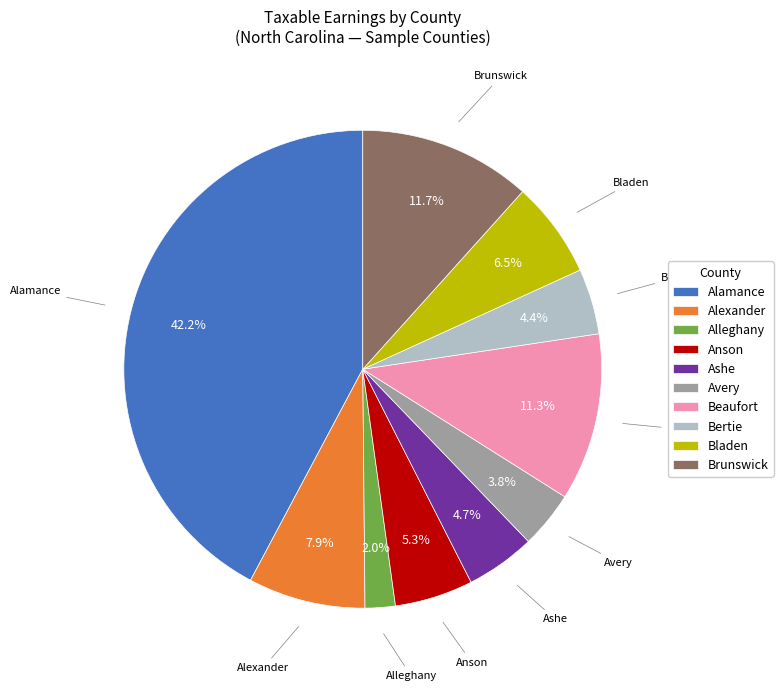

Which has a higher value, Brunswick or Anson?

Brunswick